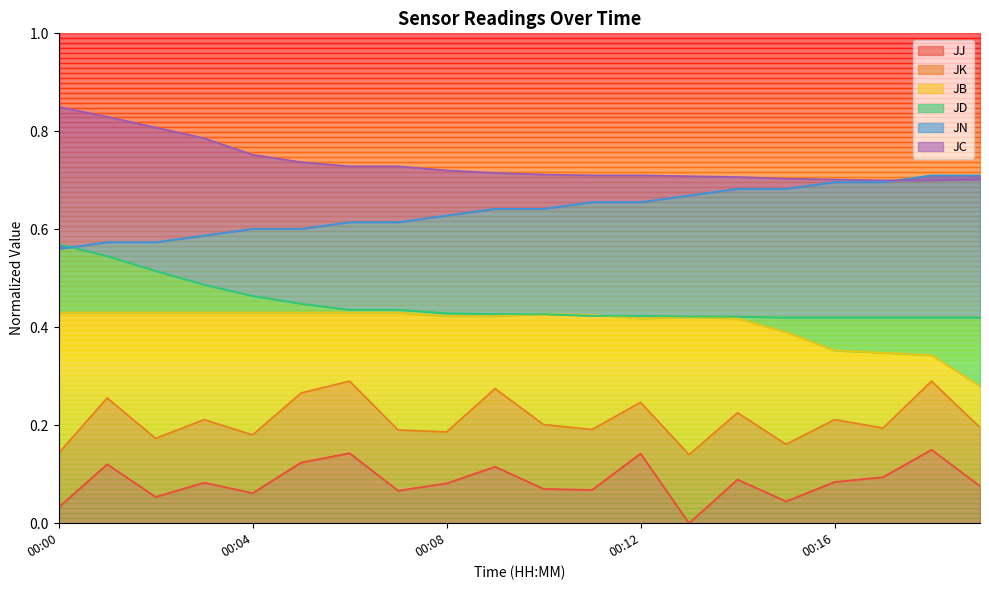

The value of JN at 00:17 is 1.2. True or false?

False